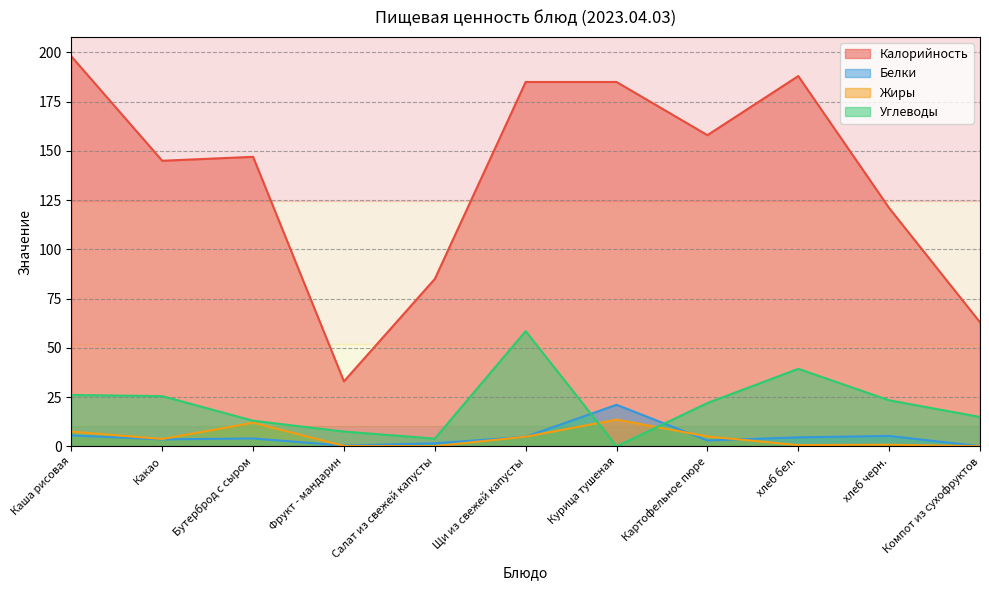

Read the Калорийность value at хлеб черн..

121.0